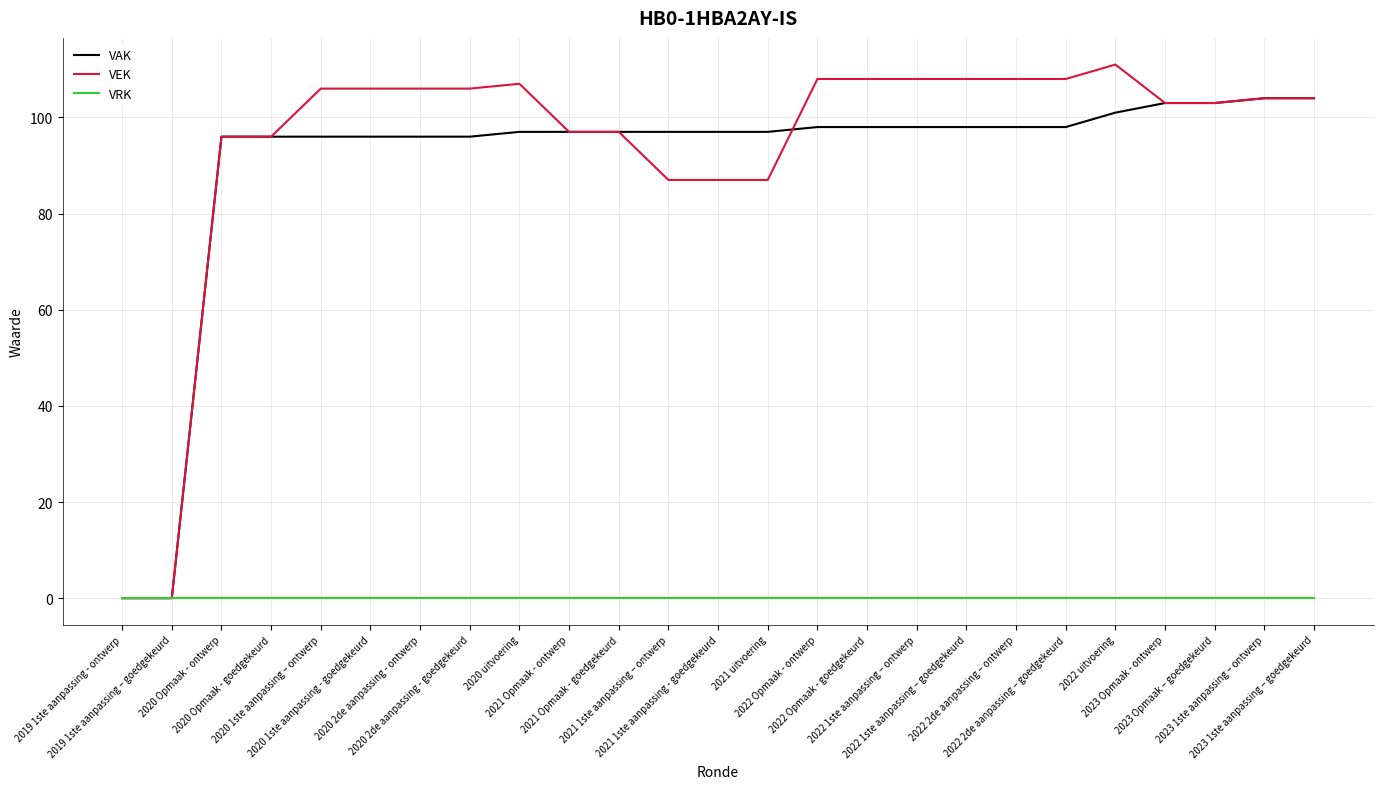

What is the highest value of the VEK series?

111